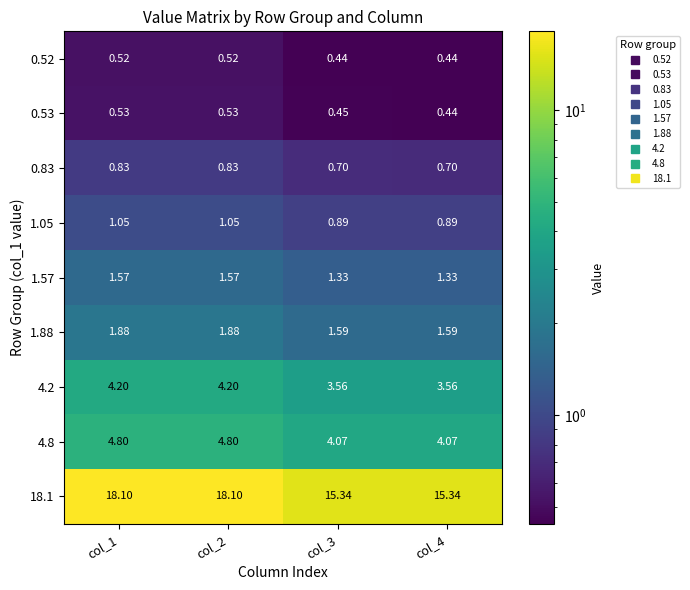

Rank the series by their maximum value, from highest to lowest.

18.1, 4.8, 4.2, 1.88, 1.57, 1.05, 0.83, 0.53, 0.52